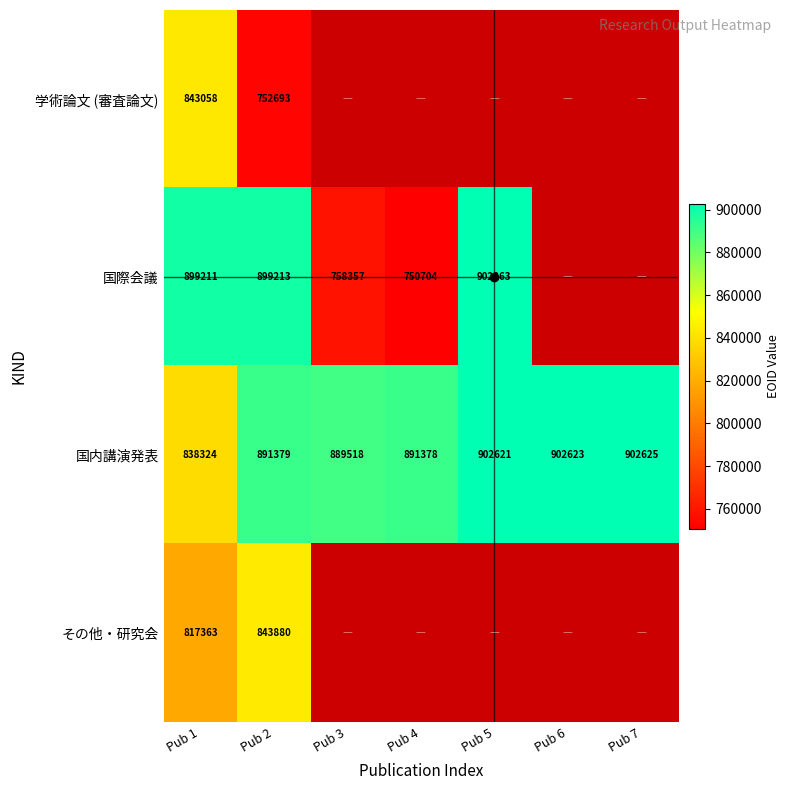

The value of 学術論文 (審査論文) at Pub 2 is 215041.9. True or false?

False